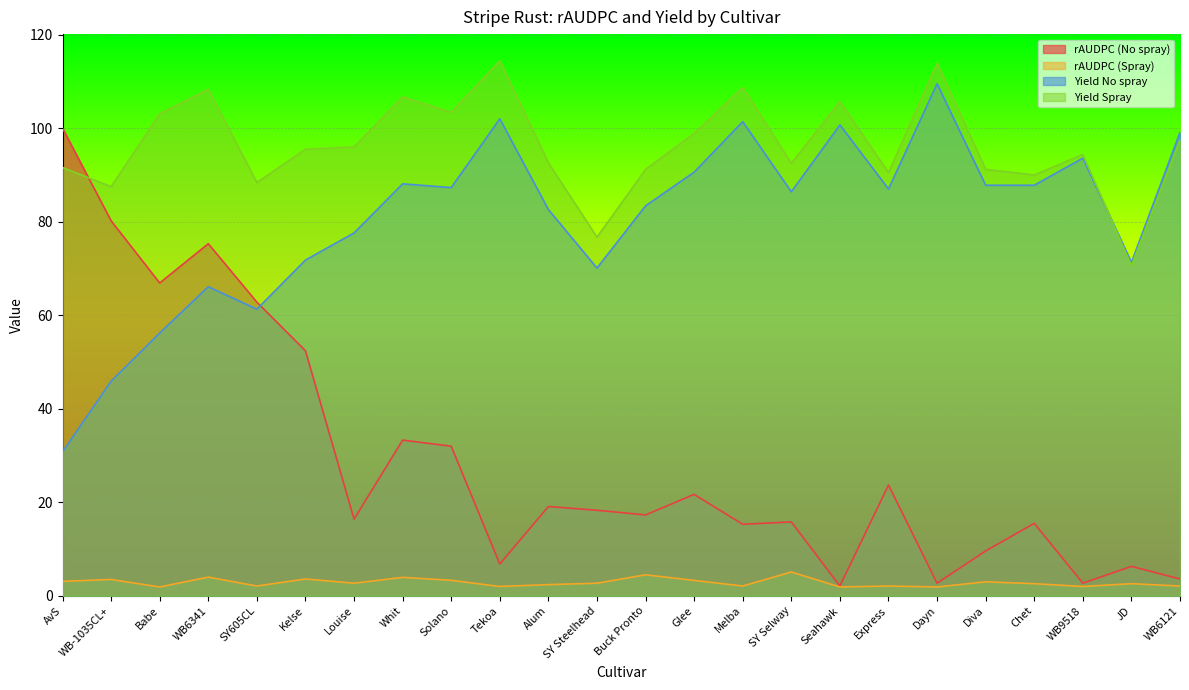

Rank the series by their maximum value, from lowest to highest.

rAUDPC (Spray), rAUDPC (No spray), Yield No spray, Yield Spray